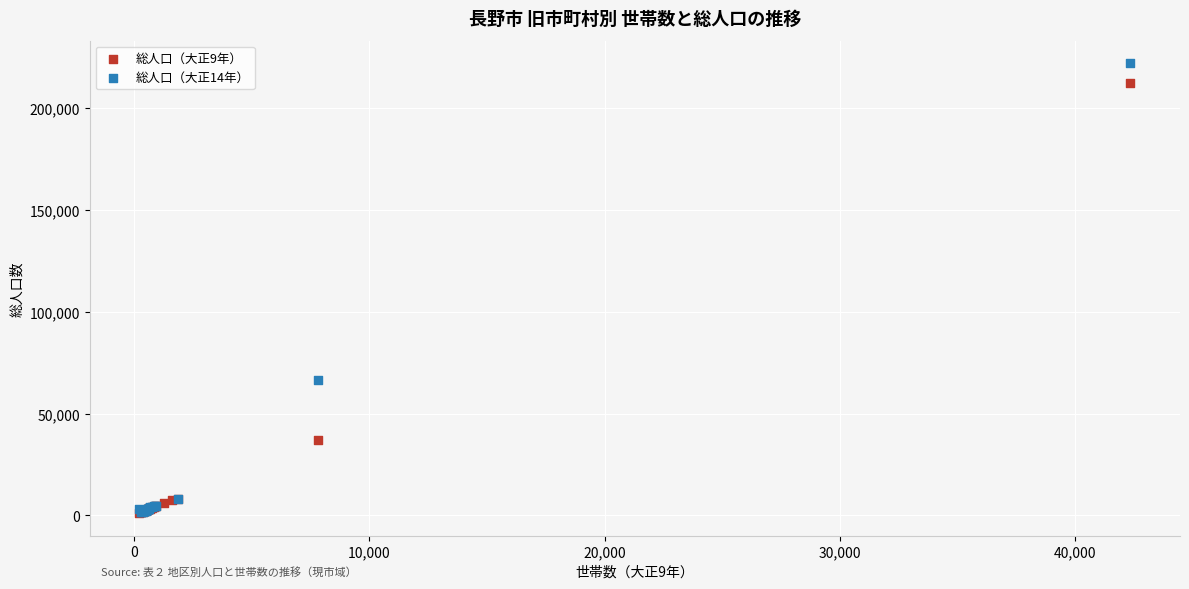

Which series has the widest spread of Y values?

総人口（大正14年）